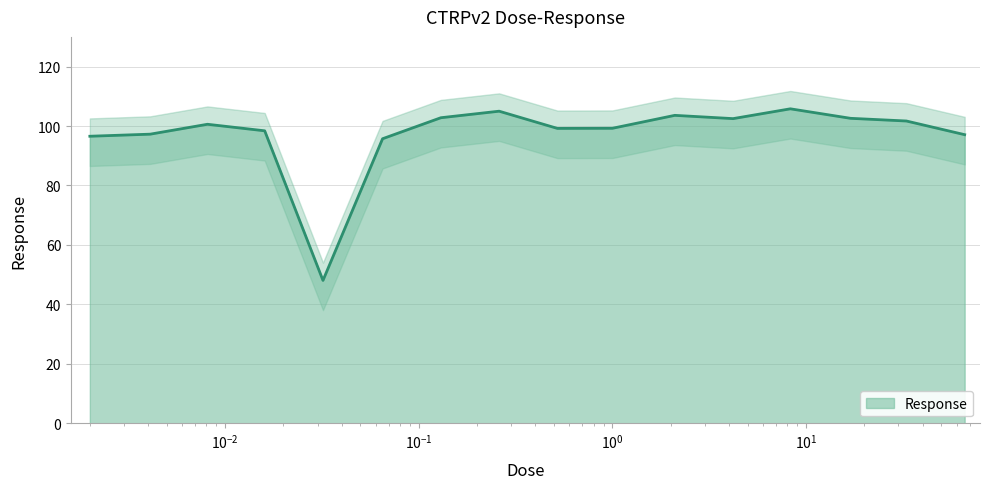

What position from the right is 0.0081?

14